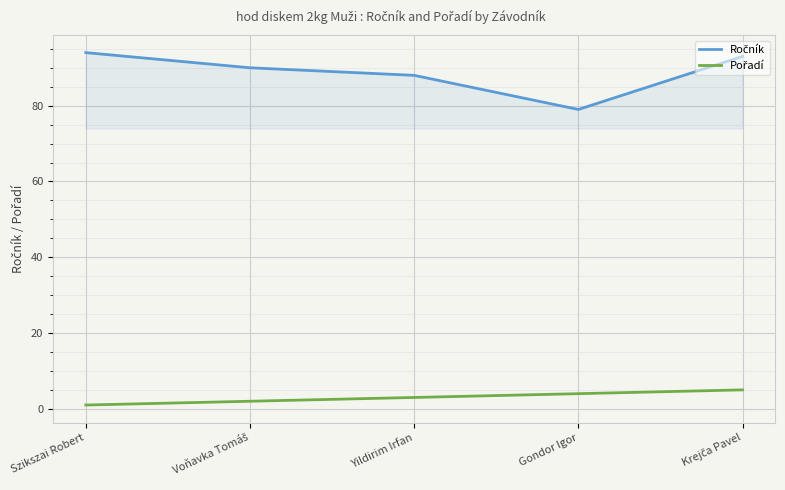

At how many categories does at least one series exceed 51?

5